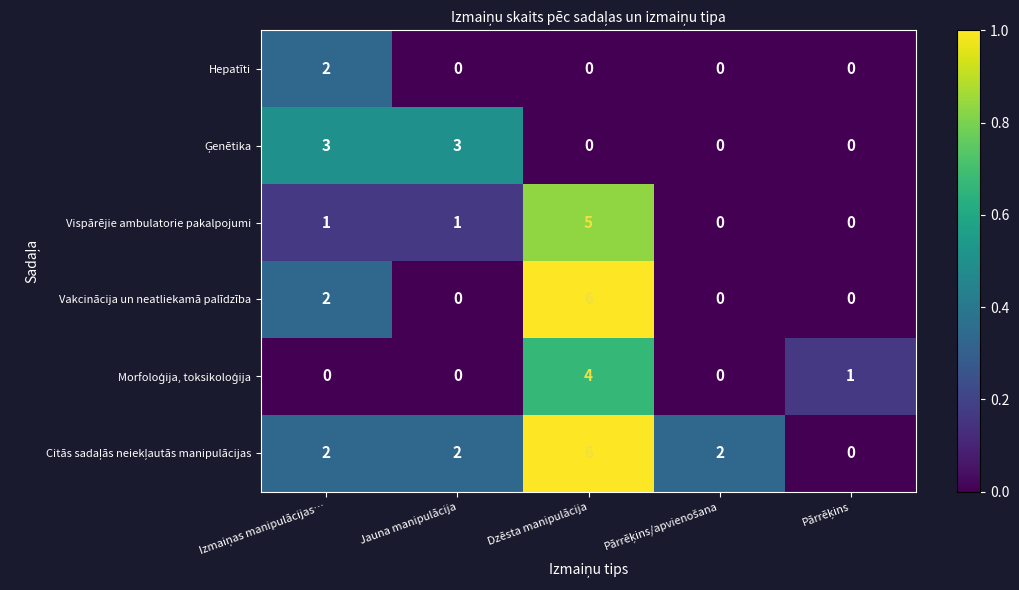

Which label corresponds to the largest value in the chart?

Dzēsta manipulācija